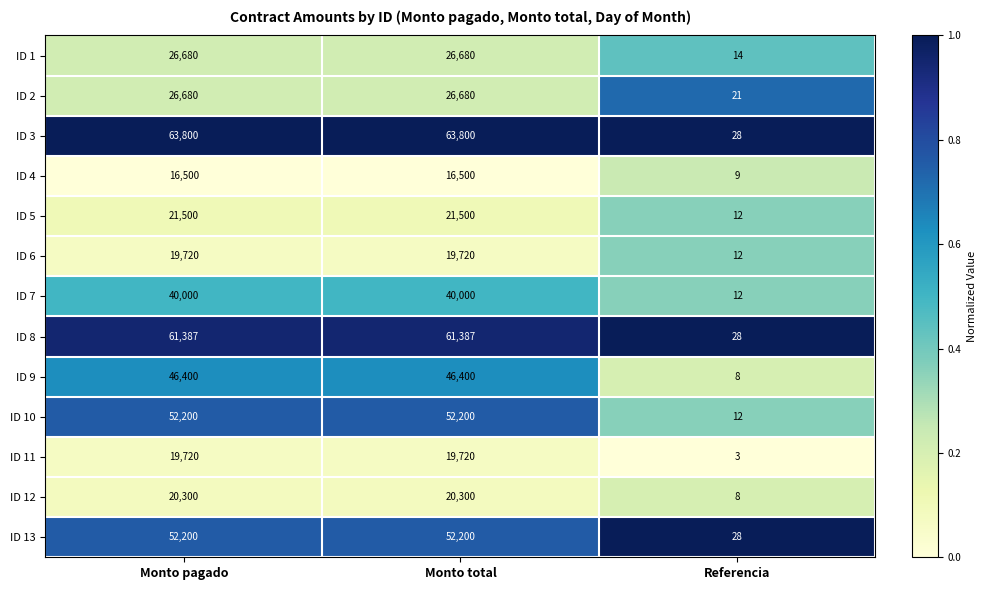

Is the value of ID 9 at Monto total greater than the value of ID 2 at Monto total?

Yes